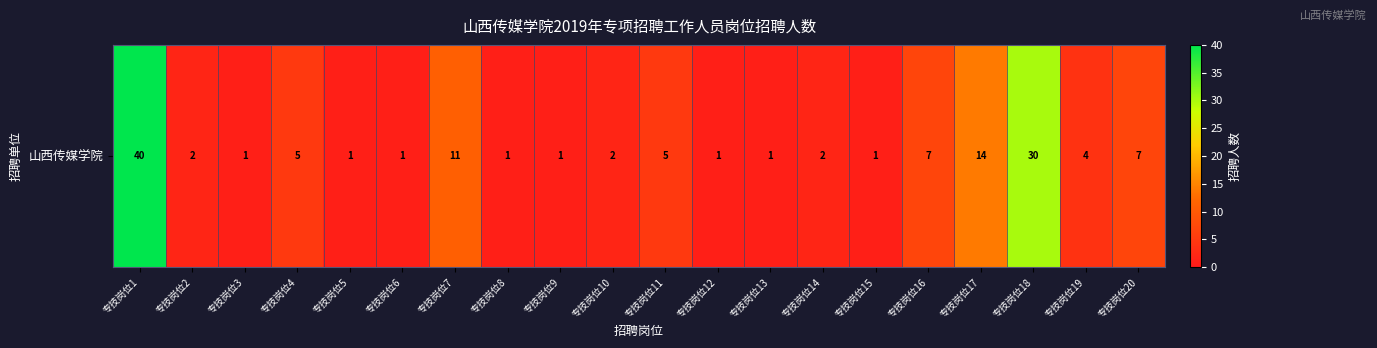

How many data points are above 2?

9